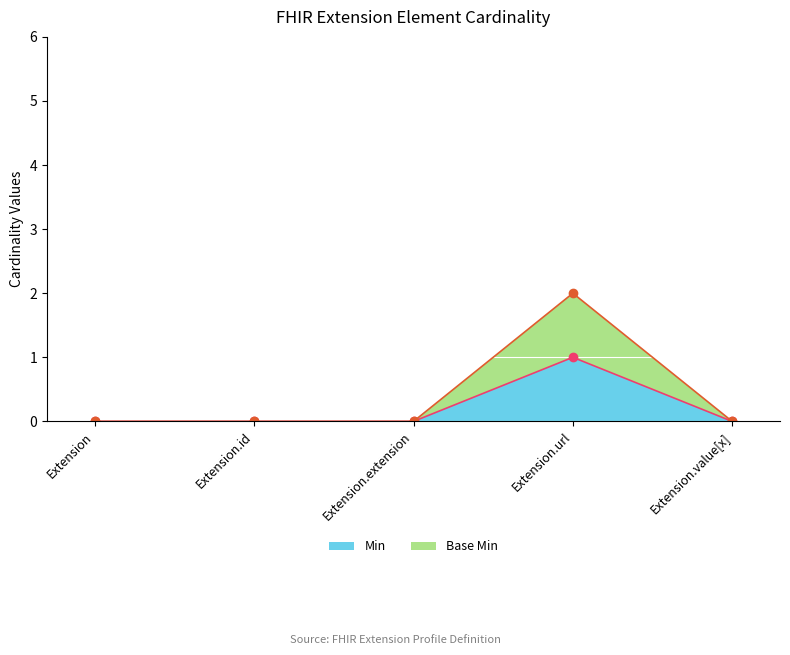

How many data points in Base Min are above 0?

1